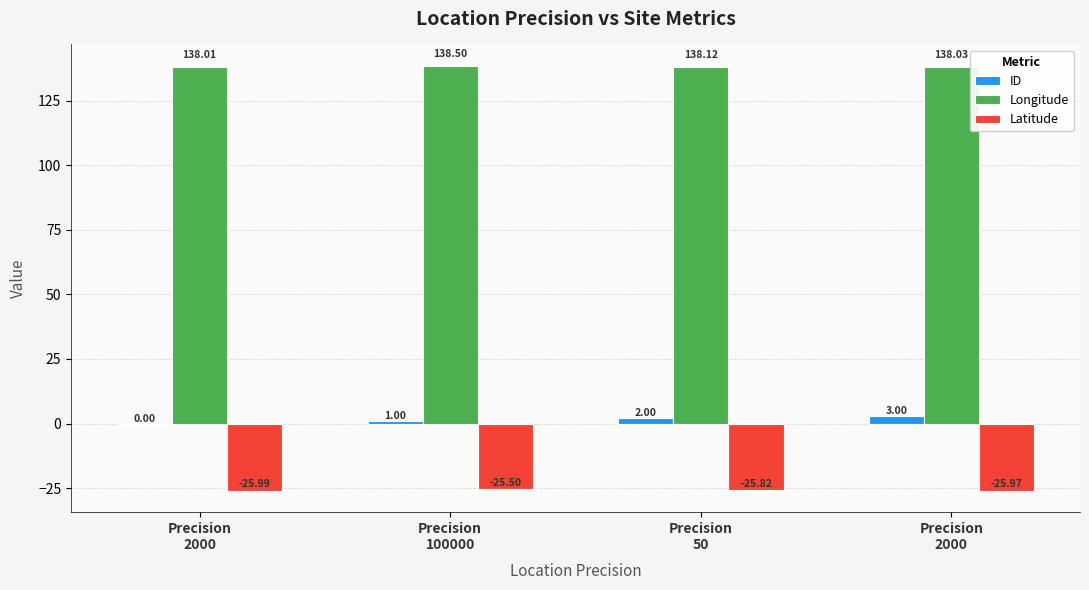

Does the chart contain stacked bars?

No